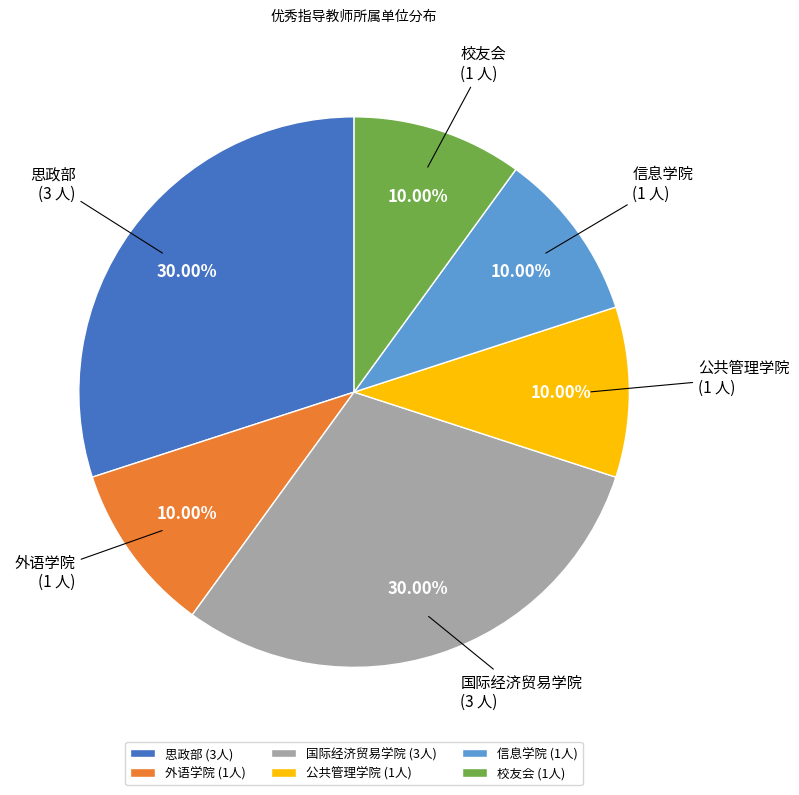

What percentage is the 公共管理学院 slice, to the nearest percent?

10%